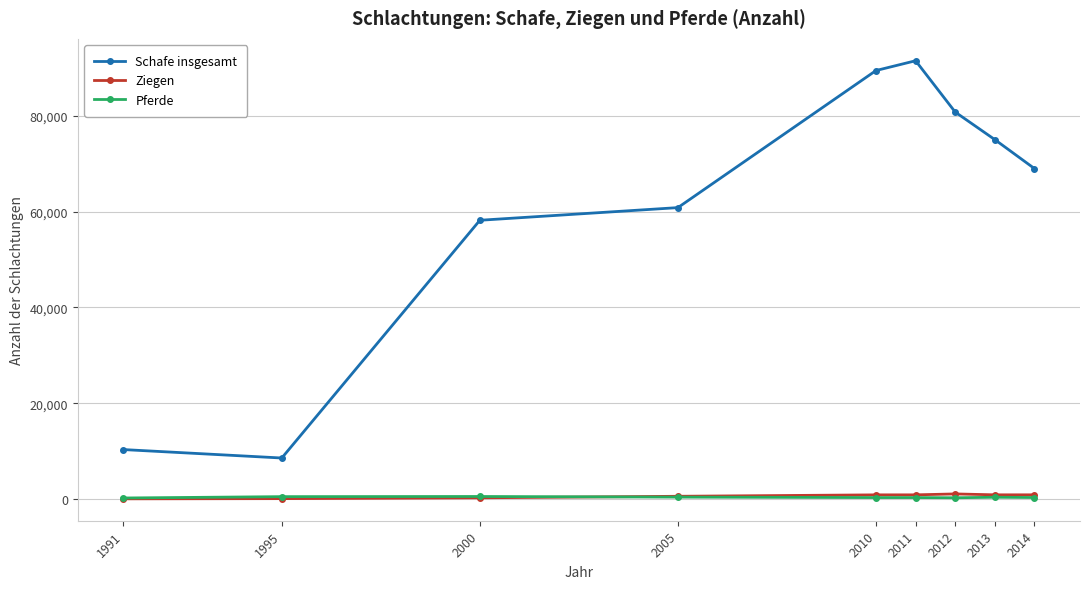

Which series changed the most between 2000 and 2012?

Schafe insgesamt